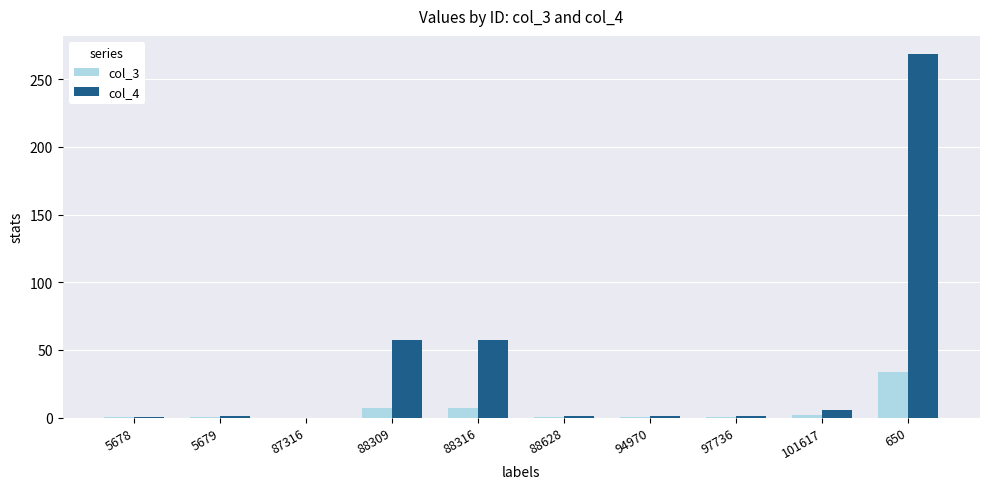

At which label does col_4 first exceed 1?

5679